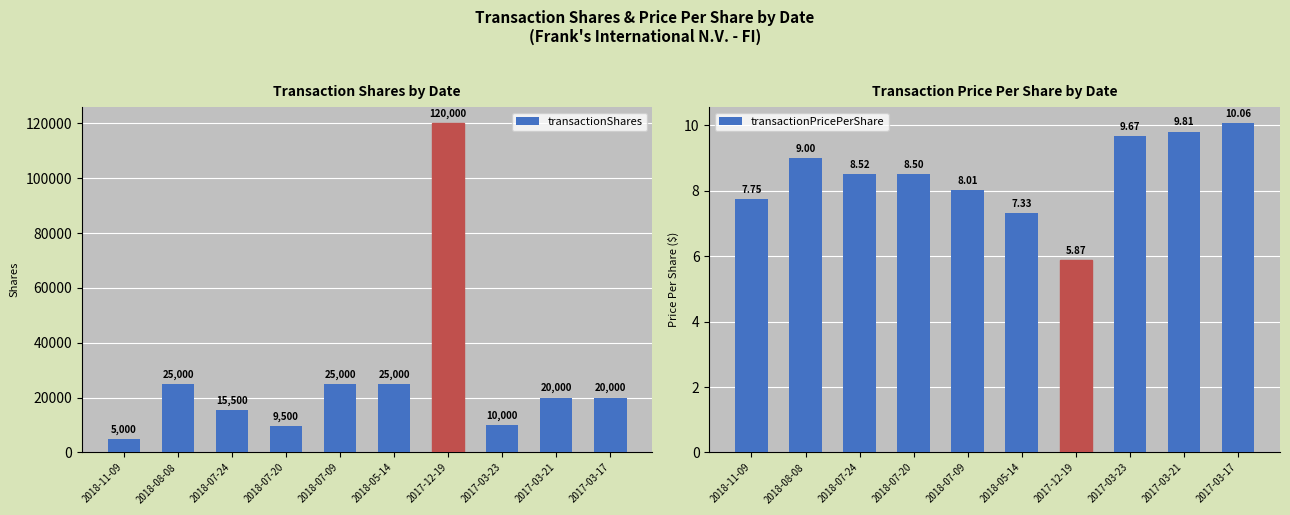

Reading left to right, list all the values displayed in this chart.

transactionShares: 2018-11-09=5000.0	2018-08-08=25000.0	2018-07-24=15500.0	2018-07-20=9500.0	2018-07-09=25000.0	2018-05-14=25000.0	2017-12-19=120000.0	2017-03-23=10000.0	2017-03-21=20000.0	2017-03-17=20000.0
transactionPricePerShare: 2018-11-09=7.8	2018-08-08=9.0	2018-07-24=8.5	2018-07-20=8.5	2018-07-09=8.0	2018-05-14=7.3	2017-12-19=5.9	2017-03-23=9.7	2017-03-21=9.8	2017-03-17=10.1